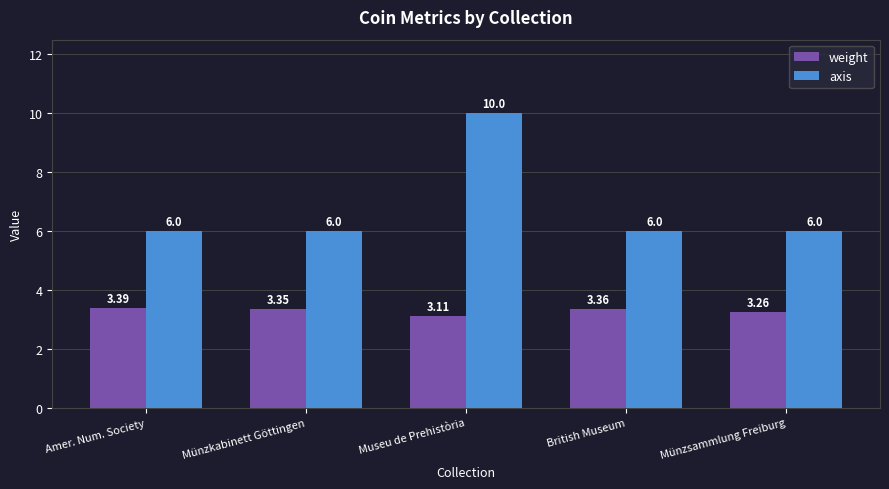

What are all the series names shown in the legend?

weight, axis